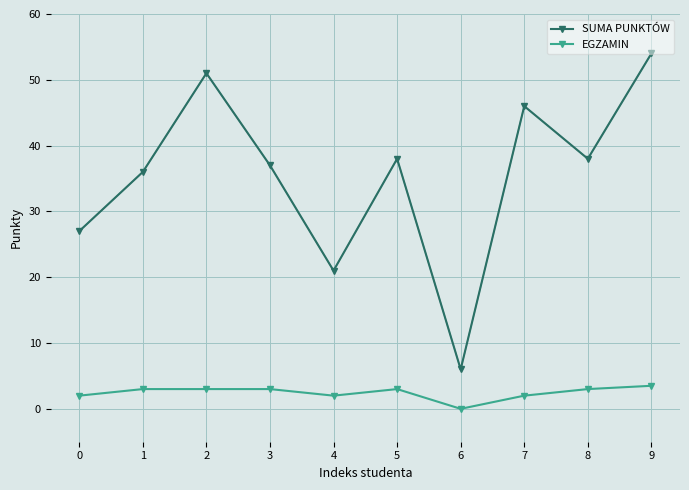

Reading left to right, extract all data points from this chart.

SUMA PUNKTÓW: 27.0	36.0	51.0	37.0	21.0	38.0	6.0	46.0	38.0	54.0
EGZAMIN: 2.0	3.0	3.0	3.0	2.0	3.0	0.0	2.0	3.0	3.5